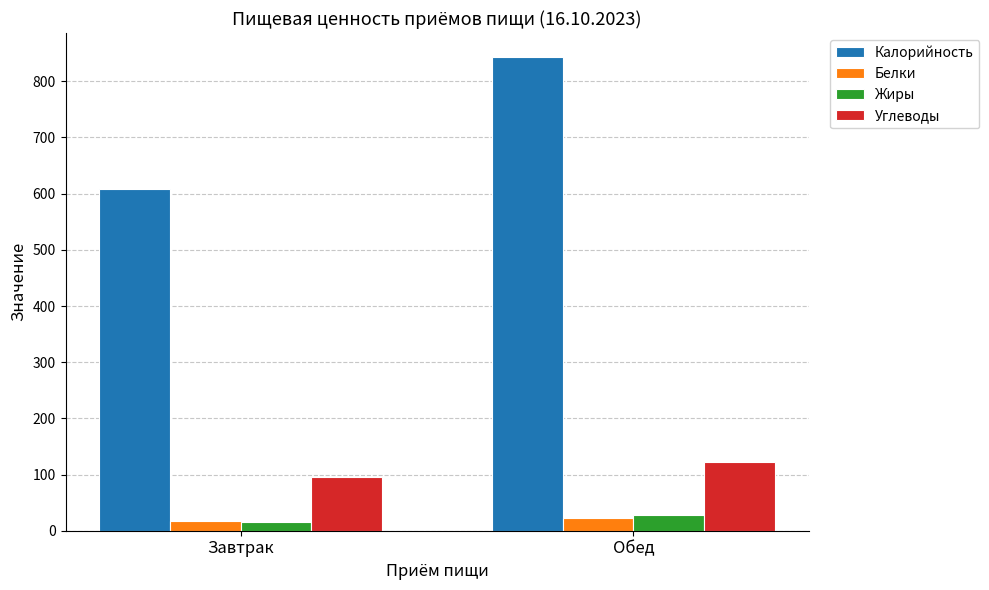

Which series has the widest spread of values?

Калорийность